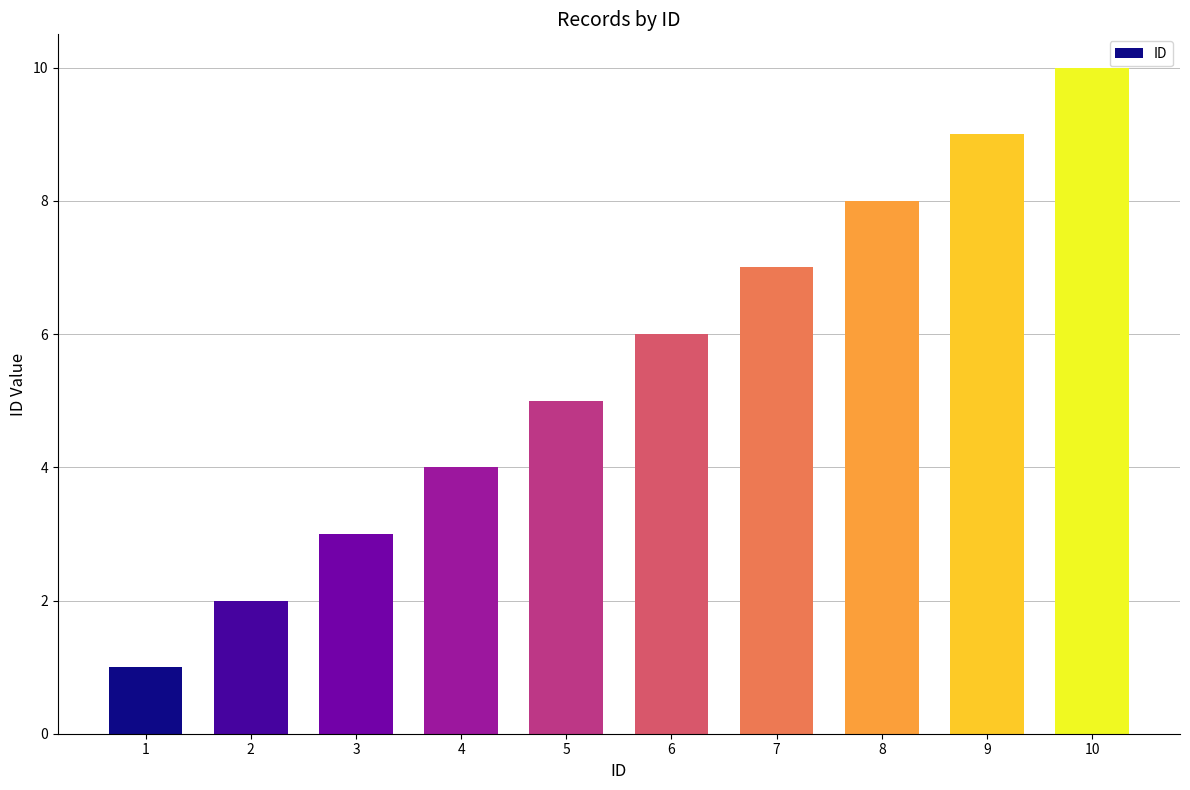

Reading left to right, list all the values displayed in this chart.

1=1	2=2	3=3	4=4	5=5	6=6	7=7	8=8	9=9	10=10